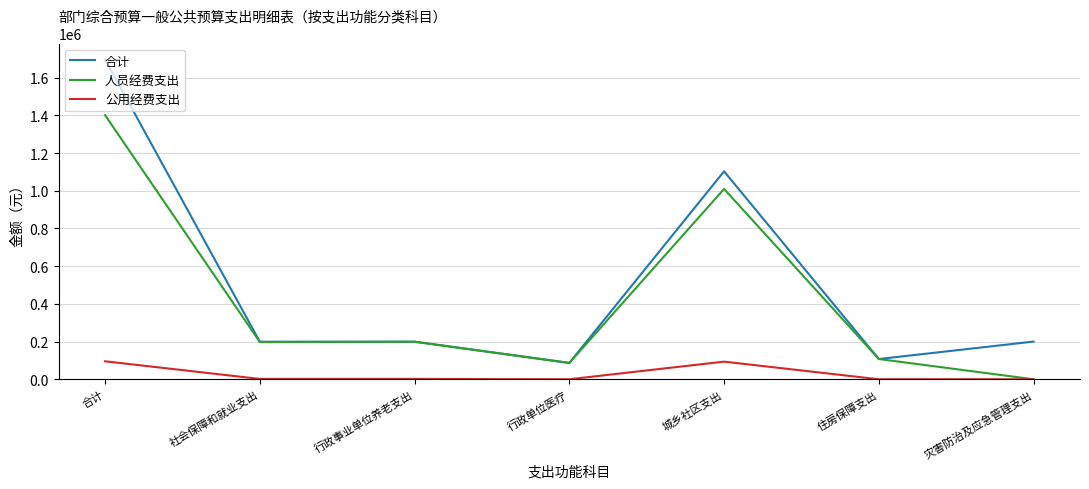

What is the spread (max minus min) of values at 住房保障支出?

107338